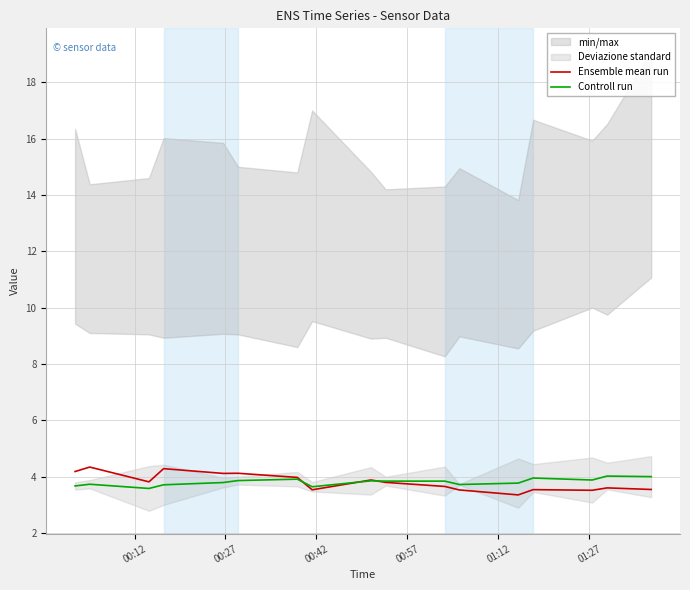

What is the highest value of the Ensemble mean run series?

4.3